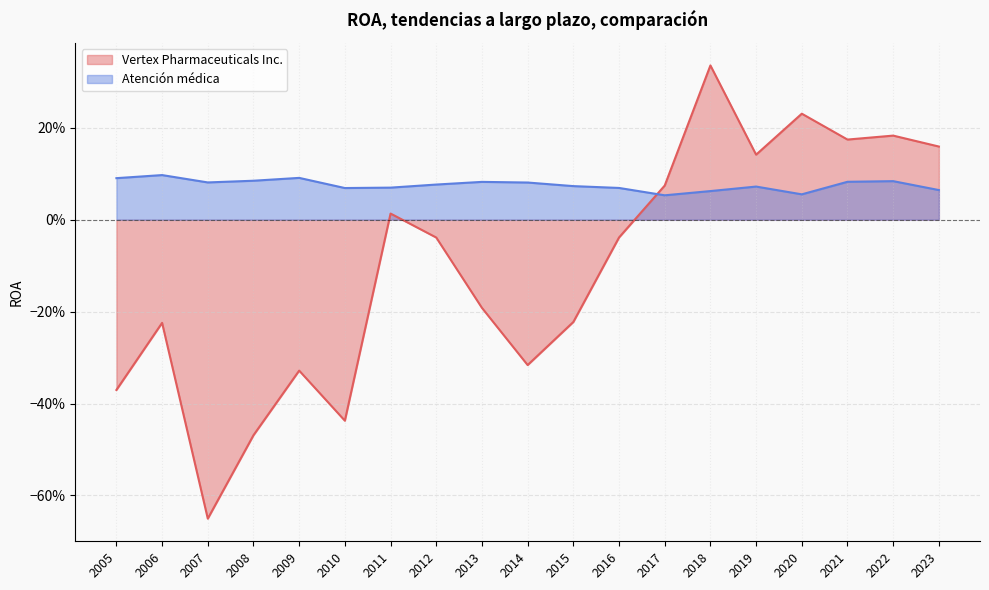

Read the Atención médica value at 2019.

0.1